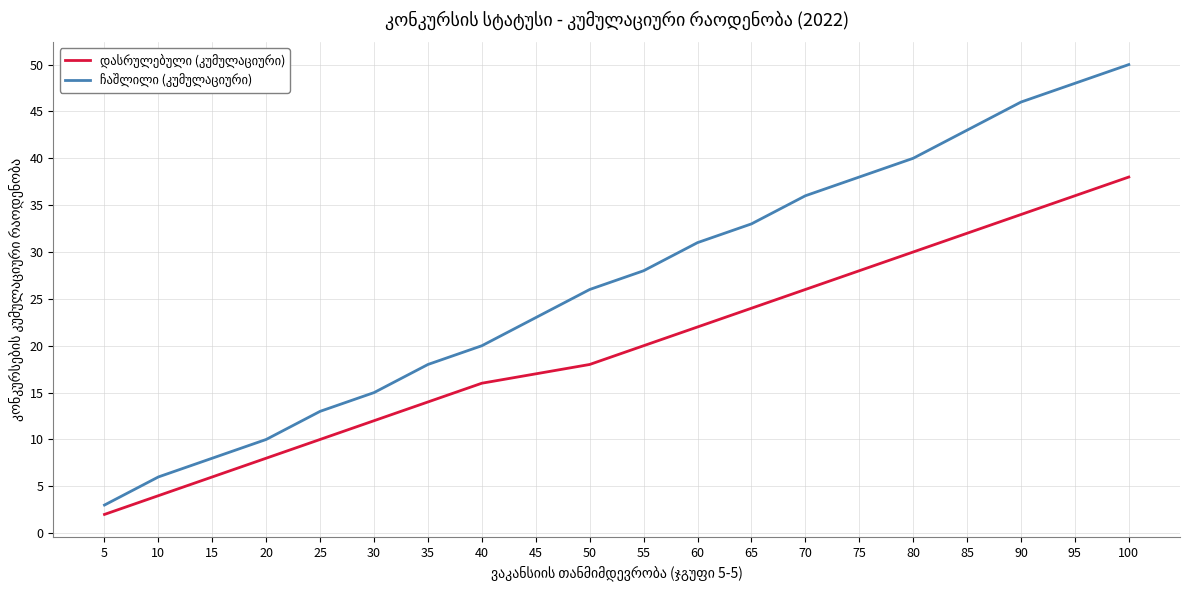

Which category has the highest value across all series?

100